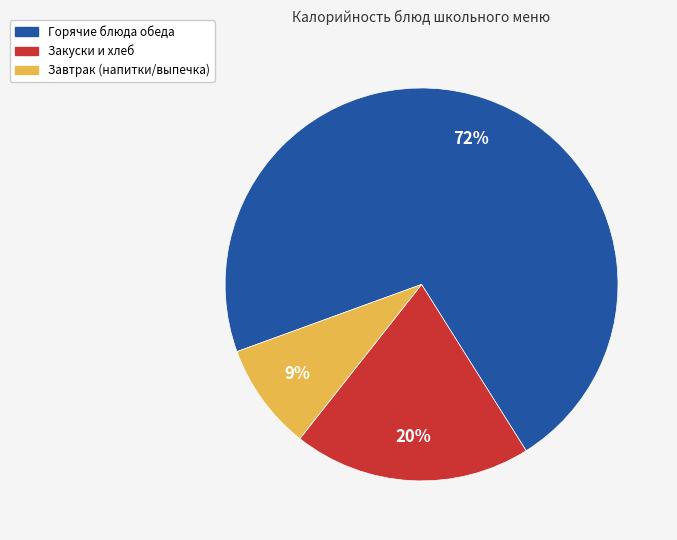

To the nearest percent, what is the average slice percentage?

33%